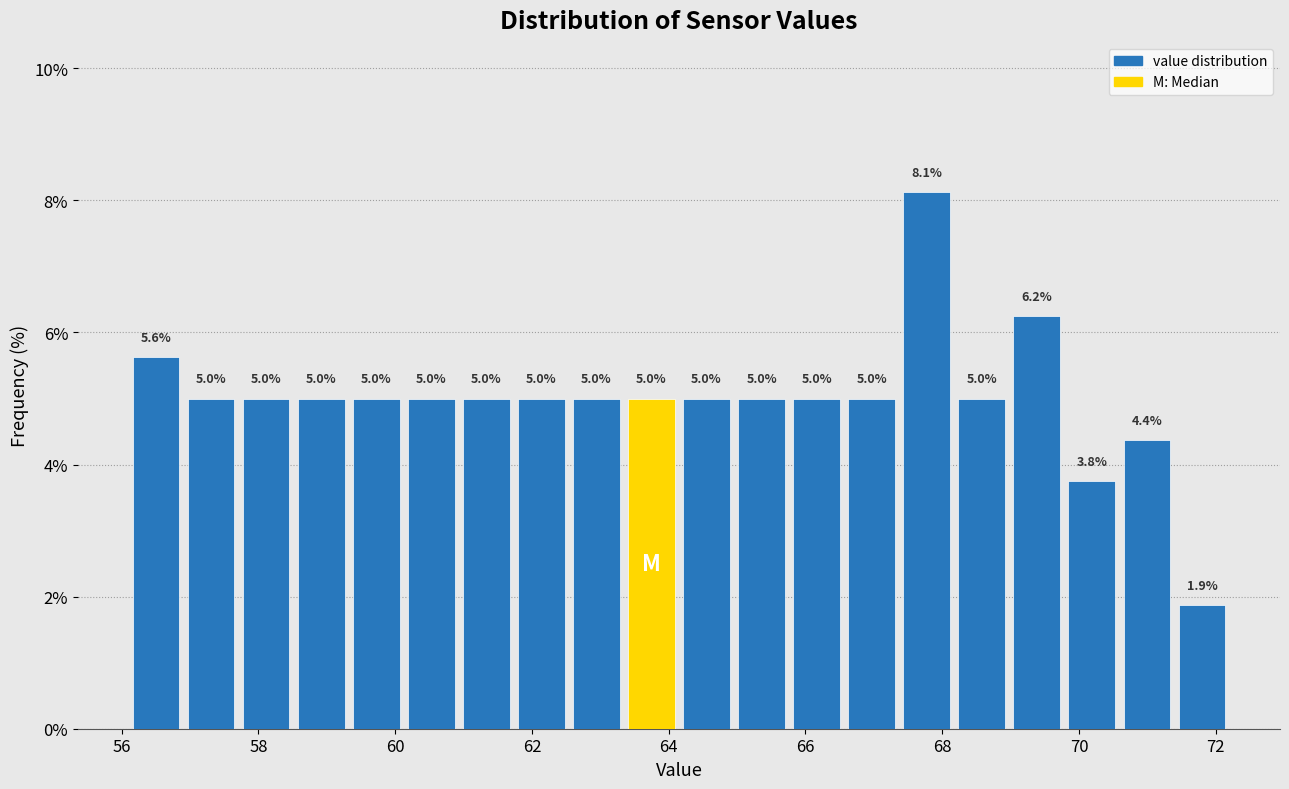

Reading left to right, transcribe this chart: for each bar, give the range it covers on the x-axis and its height. The bar edges are not printed on the chart, so give them approximately, as read against the axis.

56.2 to 57.0: 5.6
57.0 to 57.8: 5.0
57.8 to 58.6: 5.0
58.6 to 59.4: 5.0
59.4 to 60.2: 5.0
60.2 to 61.0: 5.0
61.0 to 61.8: 5.0
61.8 to 62.6: 5.0
62.6 to 63.4: 5.0
63.4 to 64.2: 5.0
64.2 to 65.0: 5.0
65.0 to 65.8: 5.0
65.8 to 66.6: 5.0
66.6 to 67.4: 5.0
67.4 to 68.2: 8.1
68.2 to 69.0: 5.0
69.0 to 69.8: 6.2
69.8 to 70.6: 3.8
70.6 to 71.4: 4.4
71.4 to 72.2: 1.9